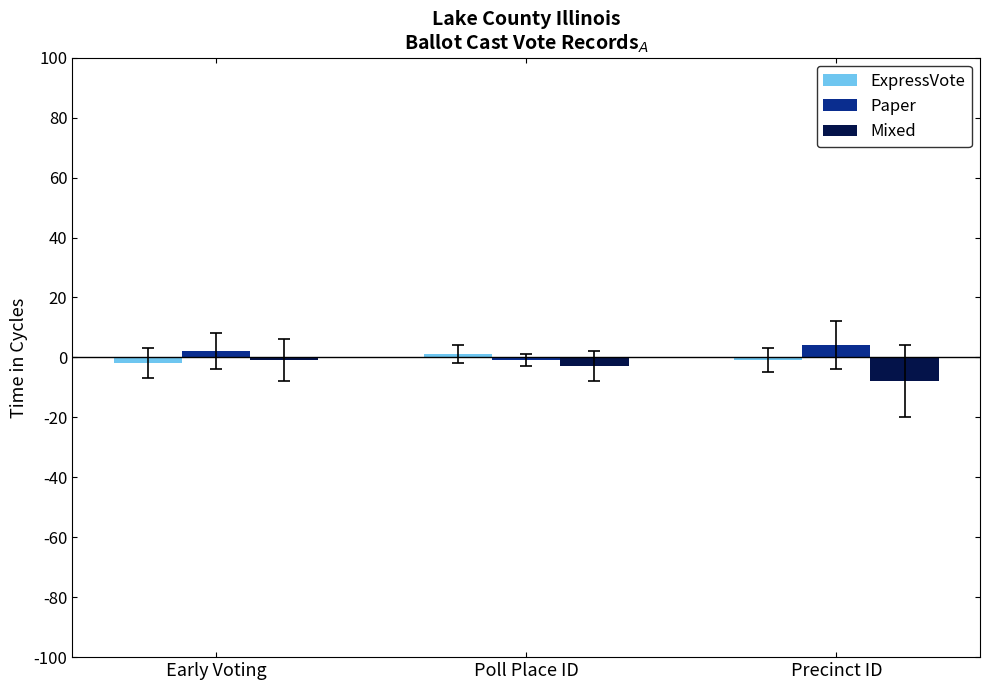

What is the lowest value of the Mixed series?

-8